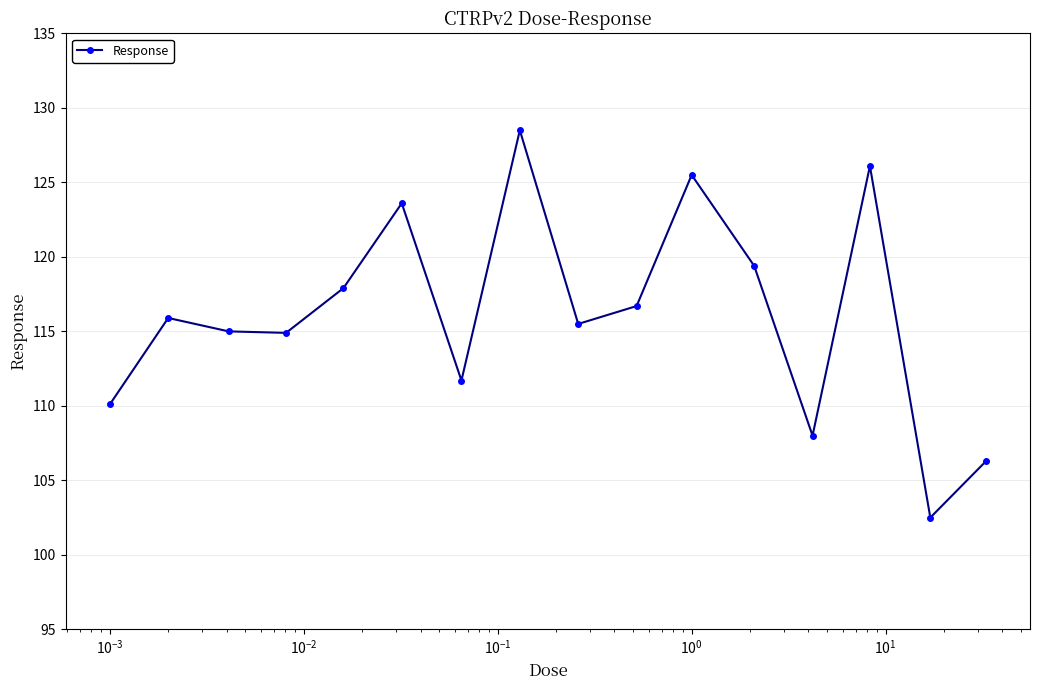

What is the difference between the maximum and minimum values?

26.0